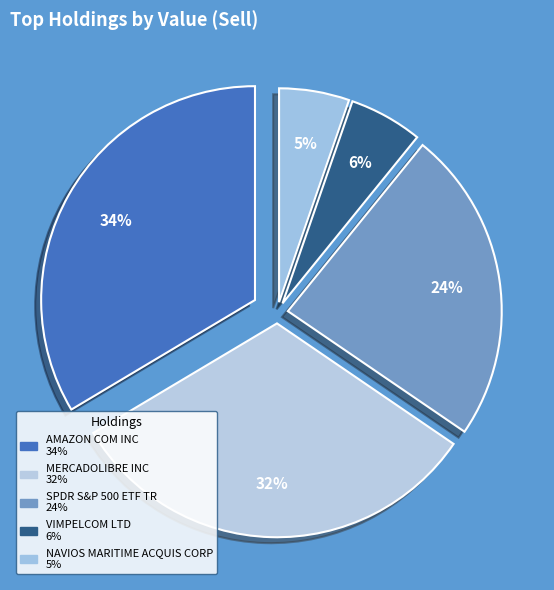

To the nearest percent, what is the average slice percentage?

20%